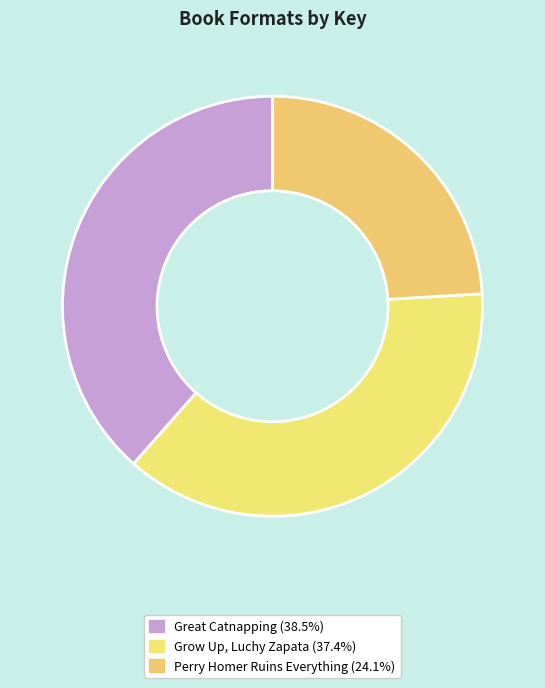

How many slices are in this pie chart?

3